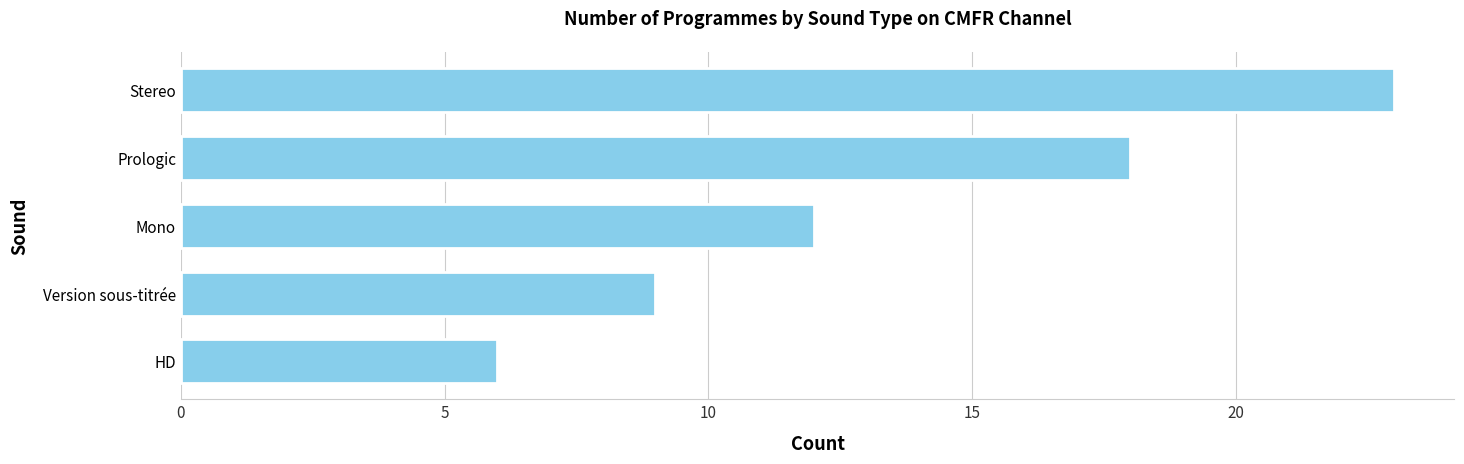

What is the approximate value at HD, to the nearest 5?

5